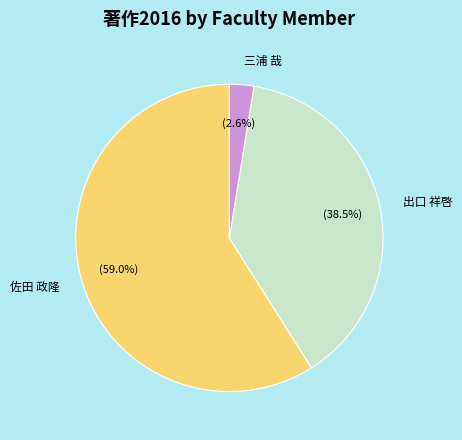

Does 三浦 哉 account for over 50% of the chart?

No